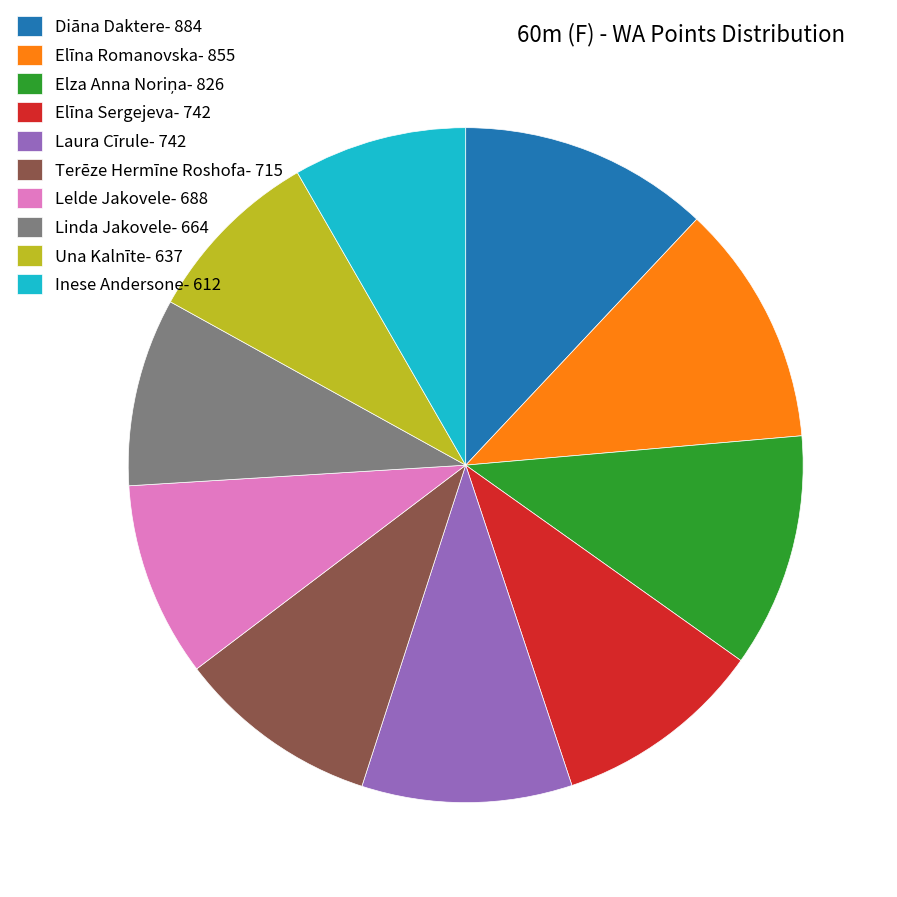

What is the ratio of the value at Diāna Daktere to the value at Elīna Romanovska?

1.0